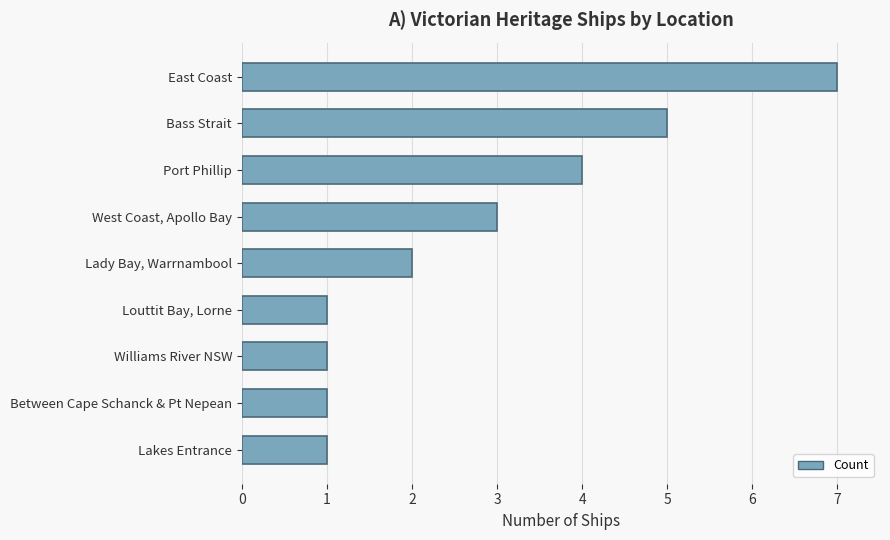

What is the sum of all values?

25